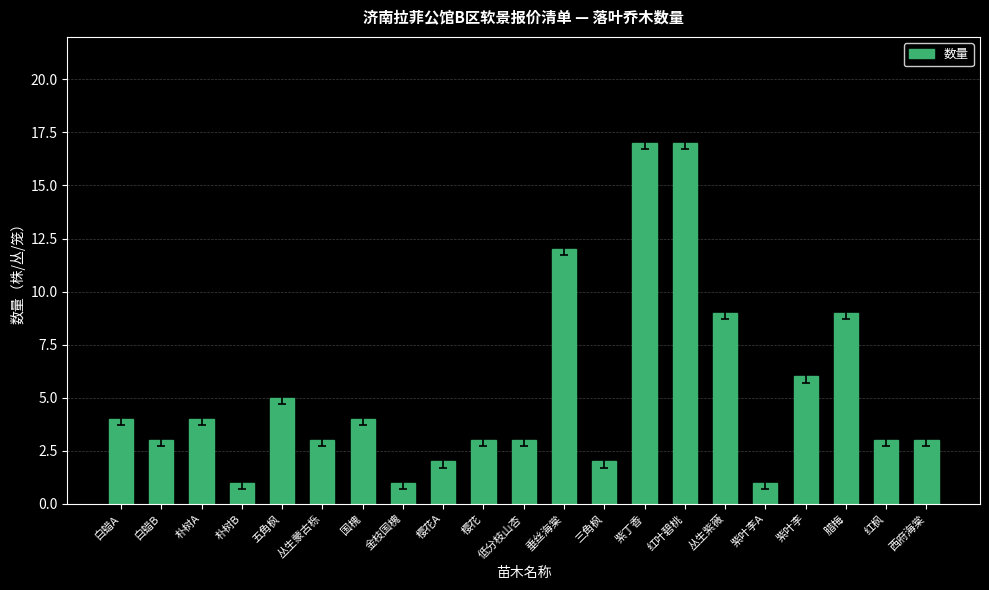

What is the difference between the maximum and minimum values?

16